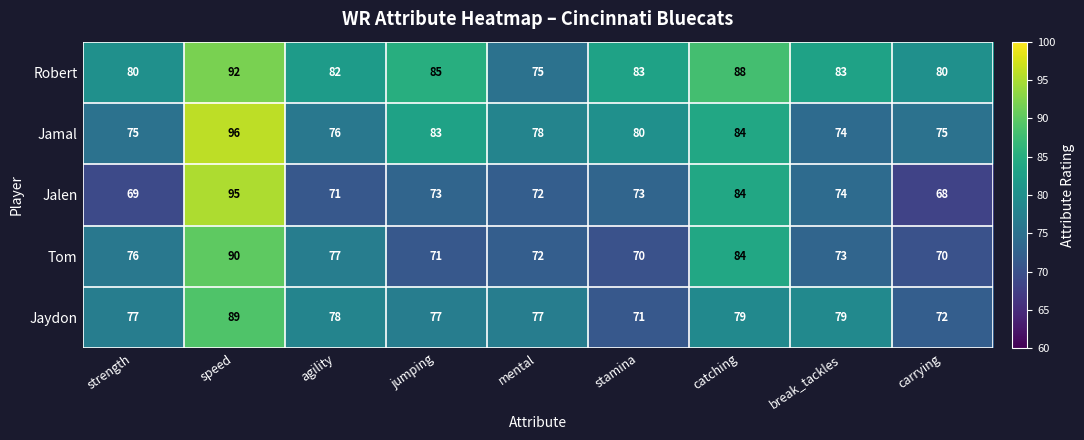

What is the difference between the second highest and minimum values in the Robert series?

13